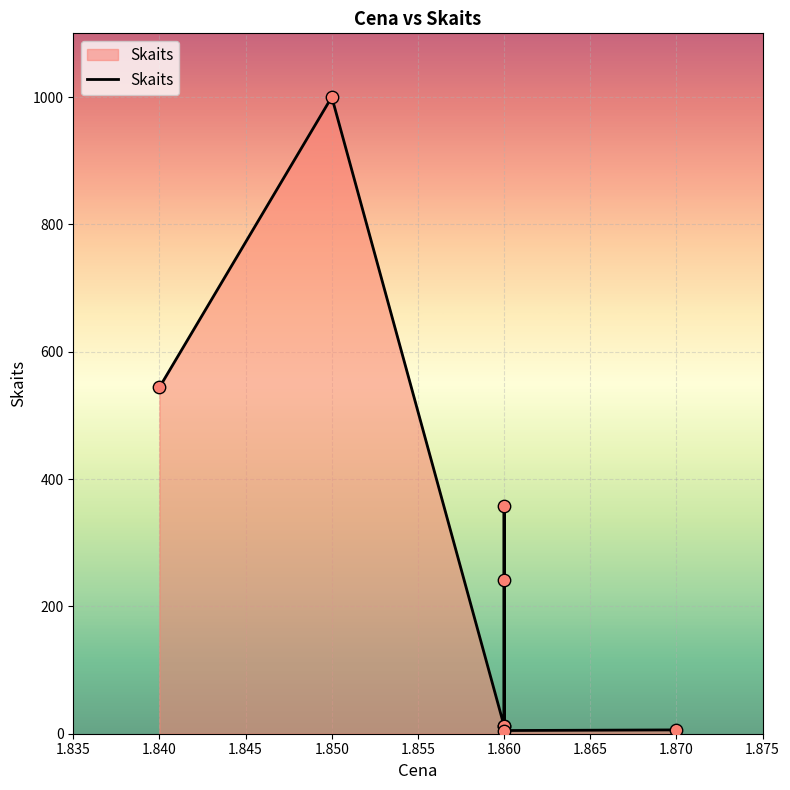

Which has a higher value, 1.860 or 1.860?

1.860